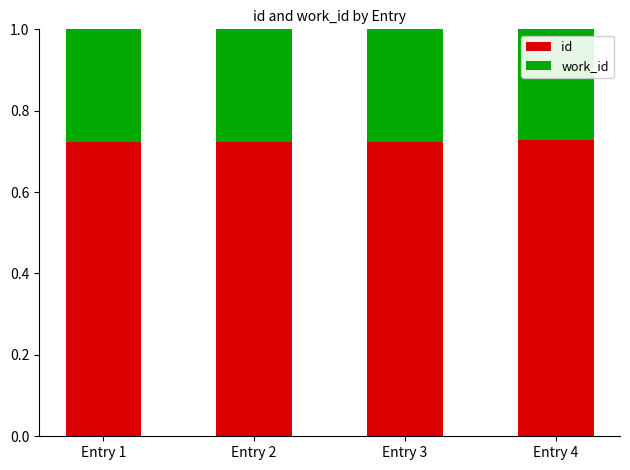

How many id values are between 0 and 1?

4